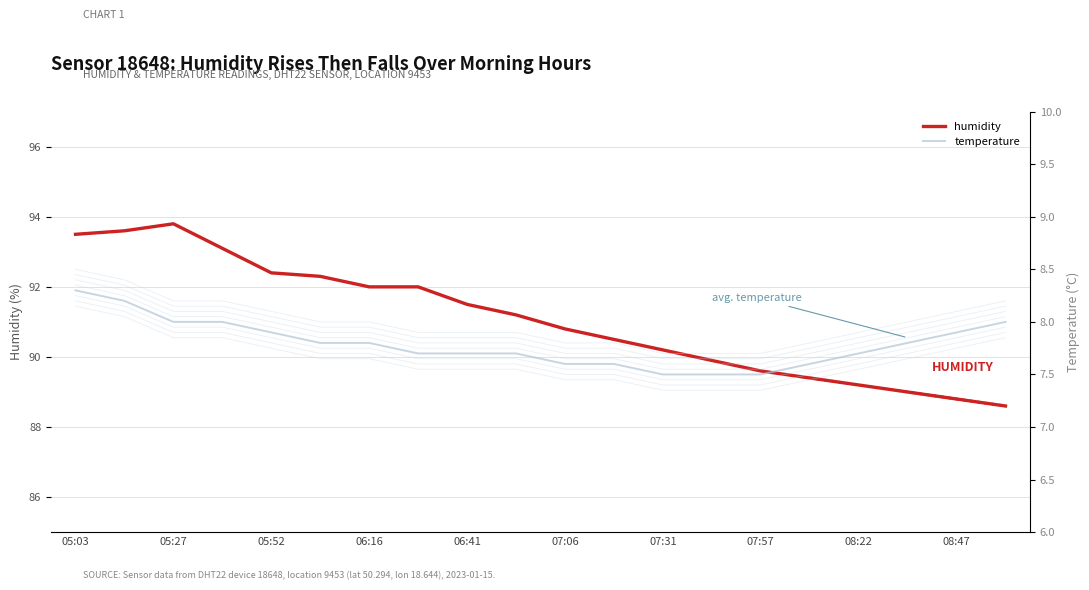

What is the difference between the humidity values at 15 and 13?

0.5